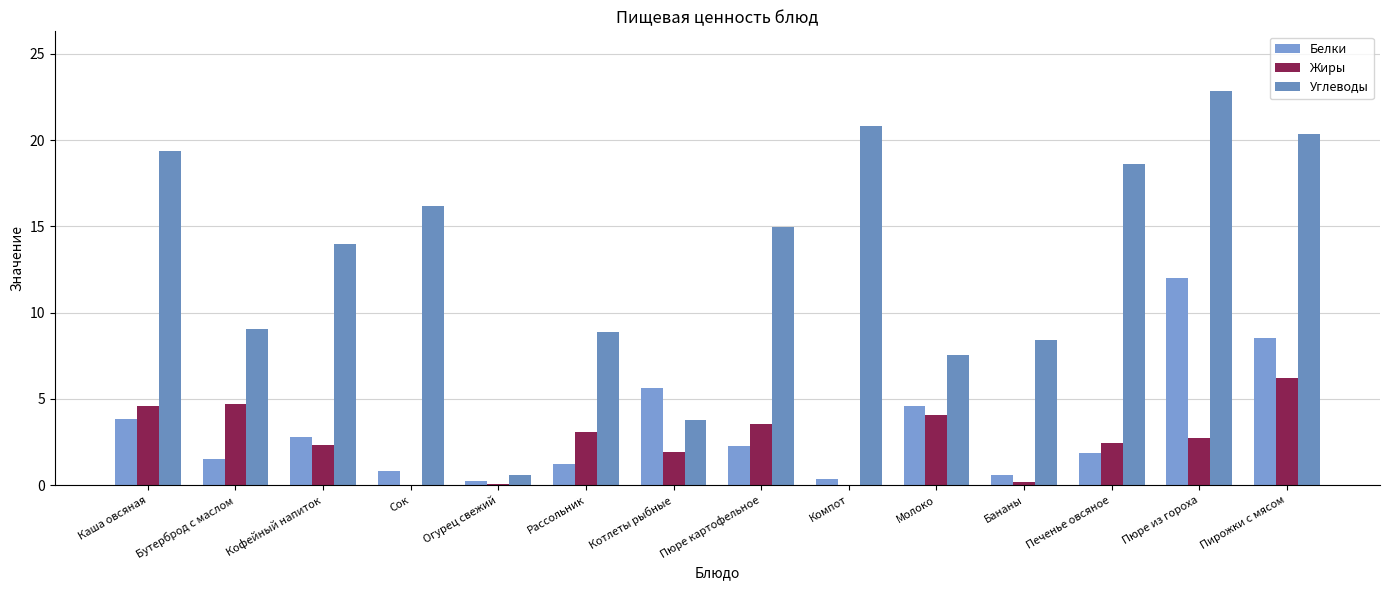

At how many categories does at least one series exceed 15?

6